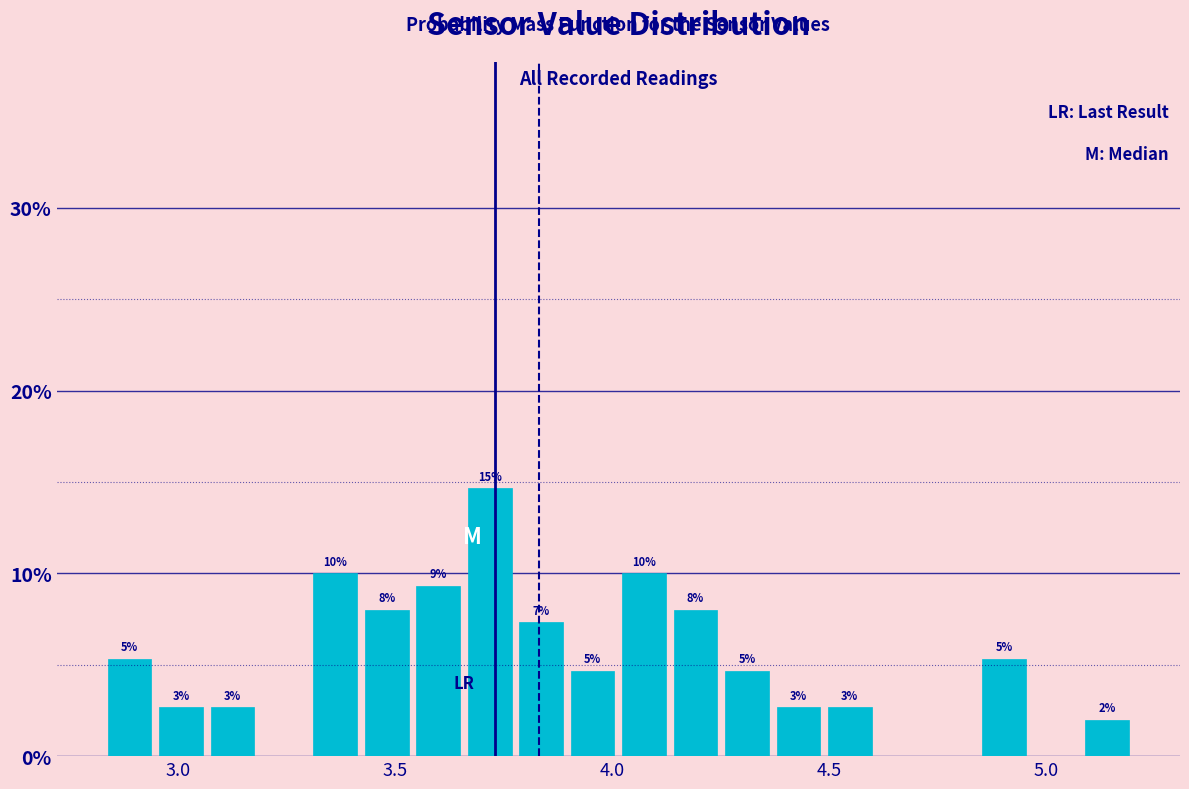

Around what value on the x-axis is the tallest bar? Give the approximate position of its centre, as read against the axis.

3.70